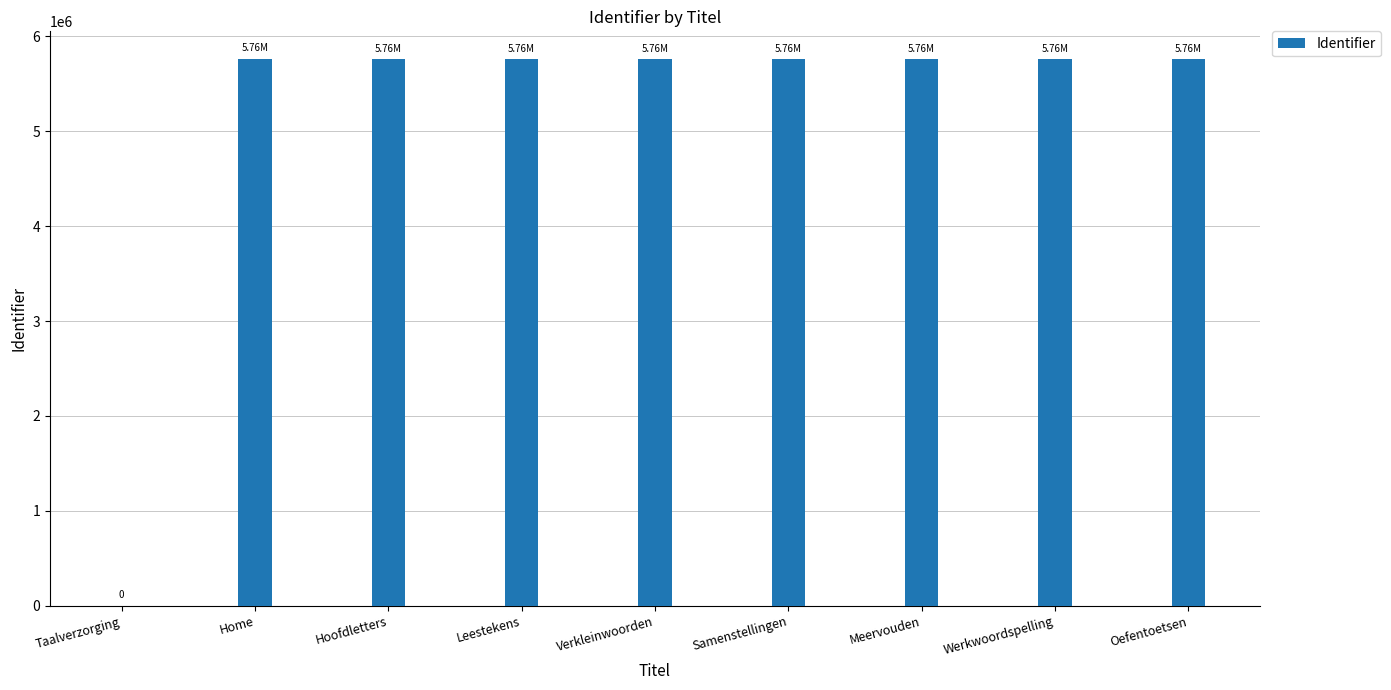

What is the sum of the values at Meervouden and Werkwoordspelling?

11512499